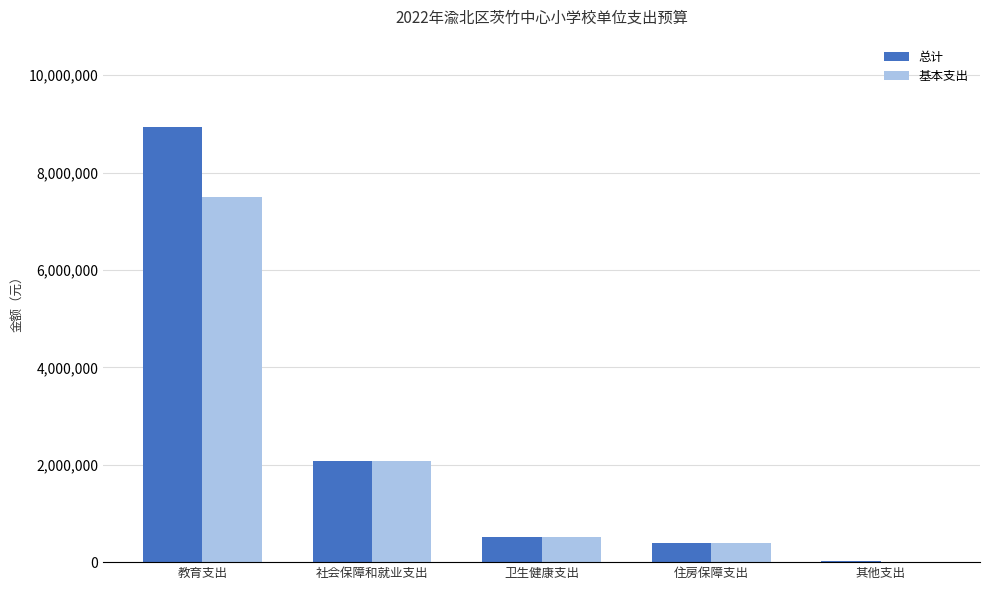

Where is 基本支出 nearest to the value 3753852?

社会保障和就业支出